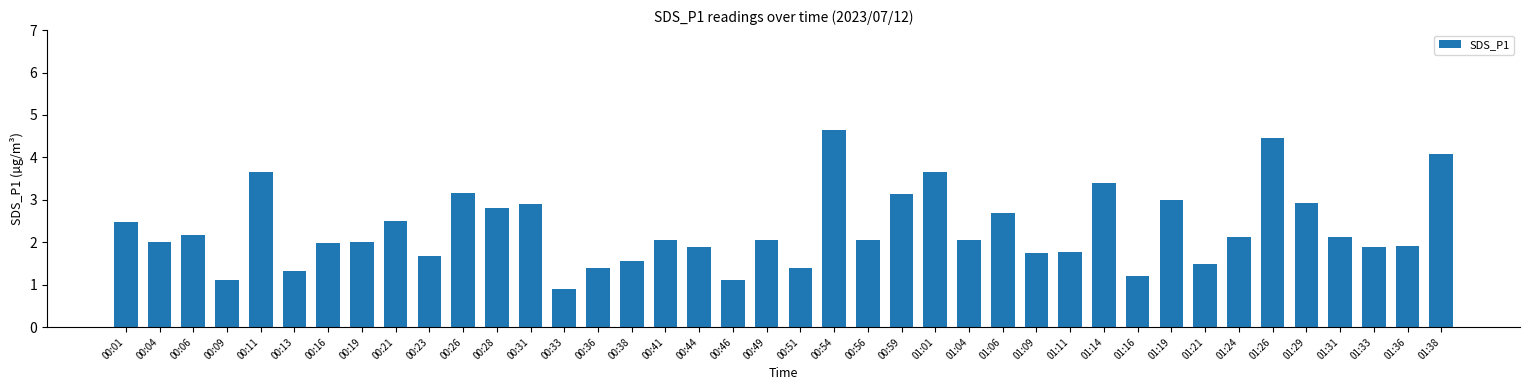

Approximately how many times larger is the value at 00:26 compared to 00:16?

1.6